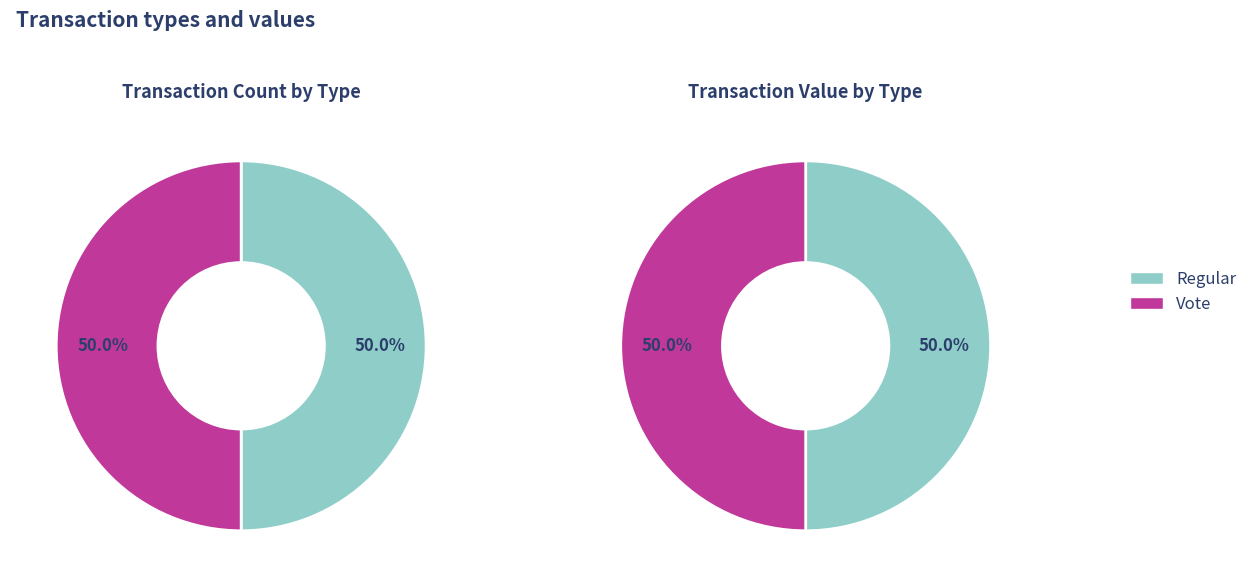

How many slices are in this pie chart?

2